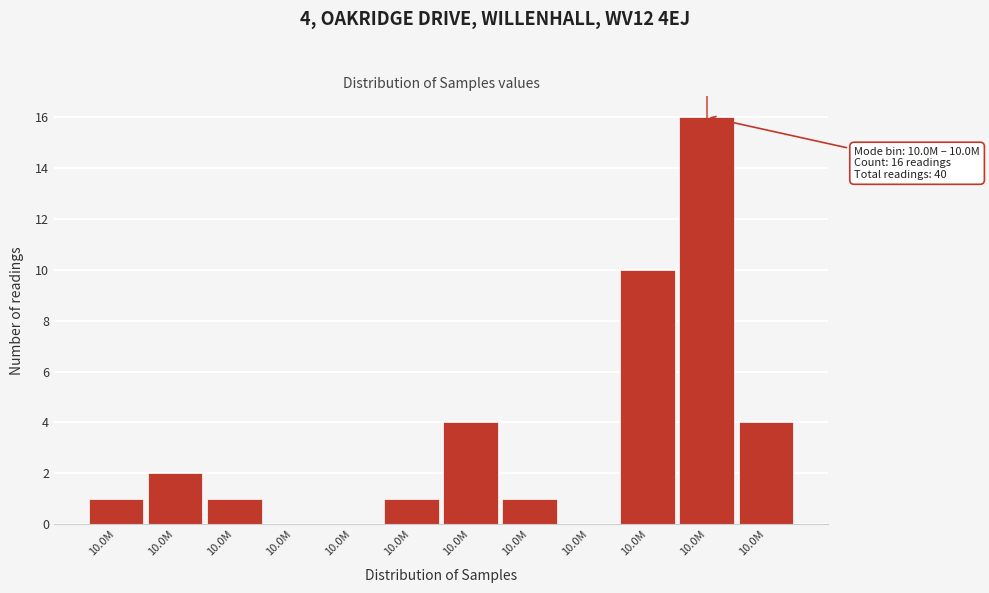

How many data points does each series have?

12